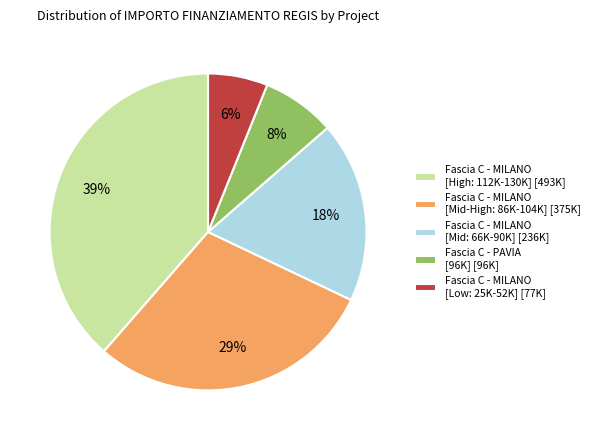

The Fascia C - MILANO [Mid: 66K-90K] [236K] slice represents 18% of the pie. True or false?

True